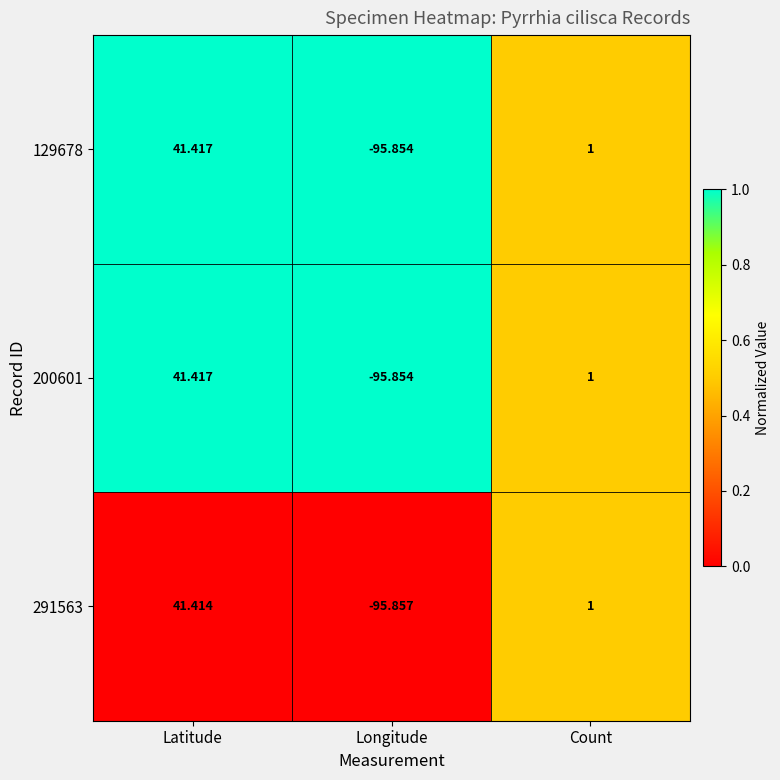

At which label does 200601 first exceed 1?

Latitude